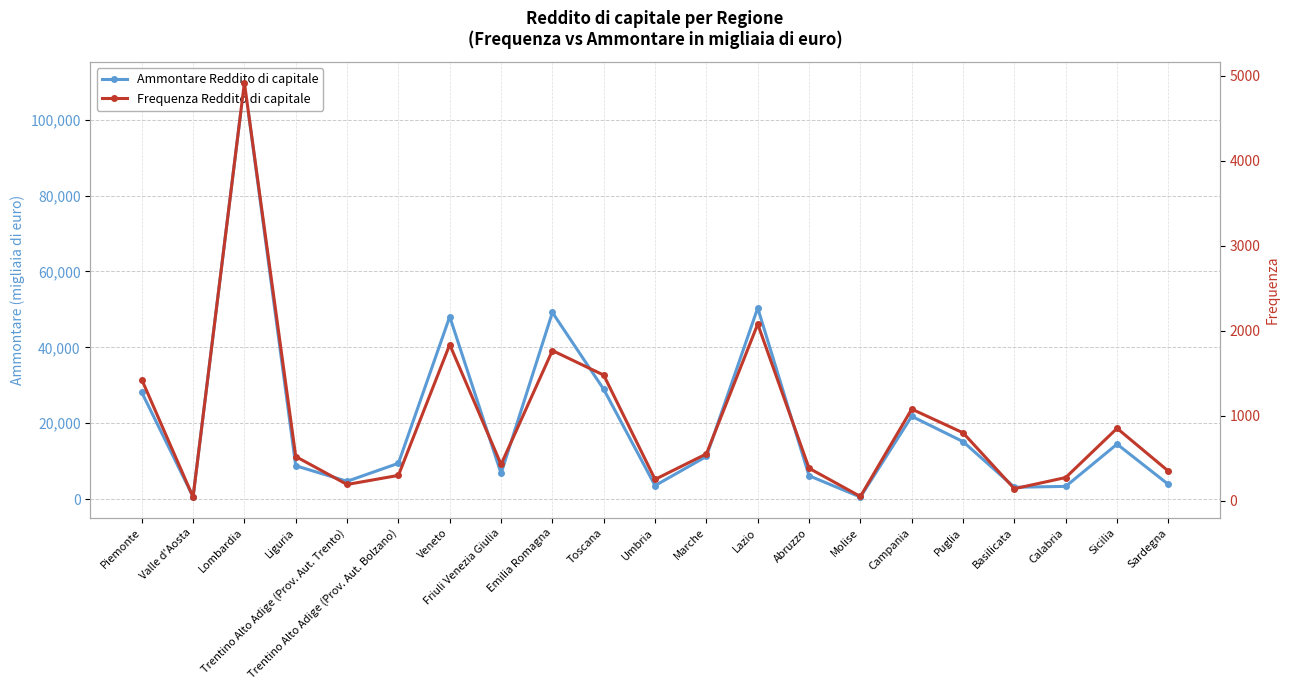

What is the average value of the Ammontare Reddito di capitale series?

20380